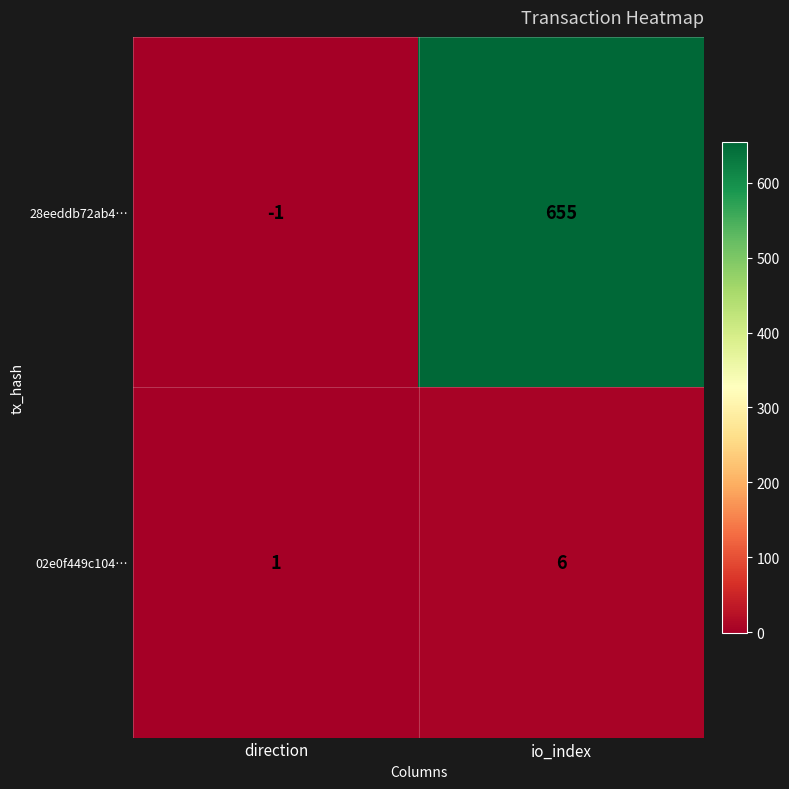

Which label corresponds to the largest value in the chart?

io_index